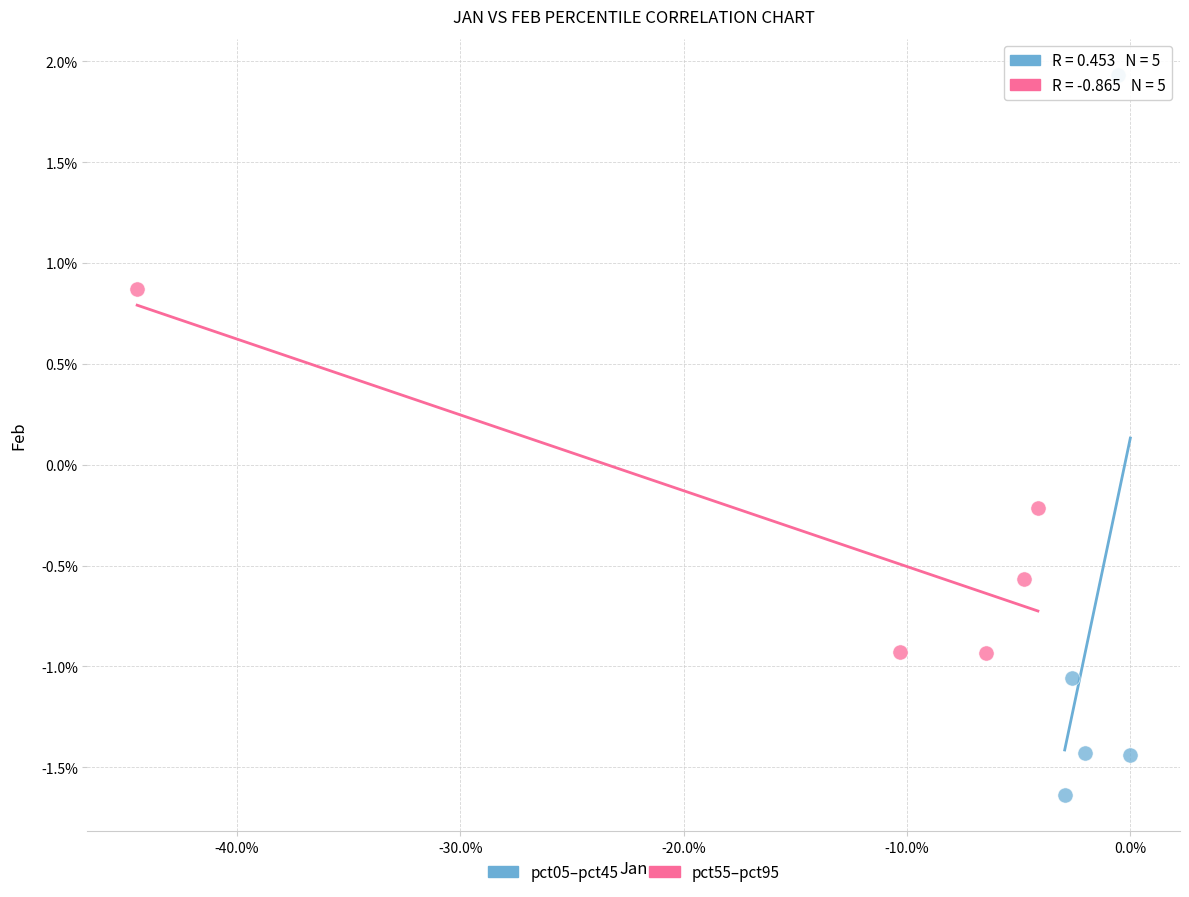

What are all the series names shown in the legend?

pct05–pct45, pct55–pct95